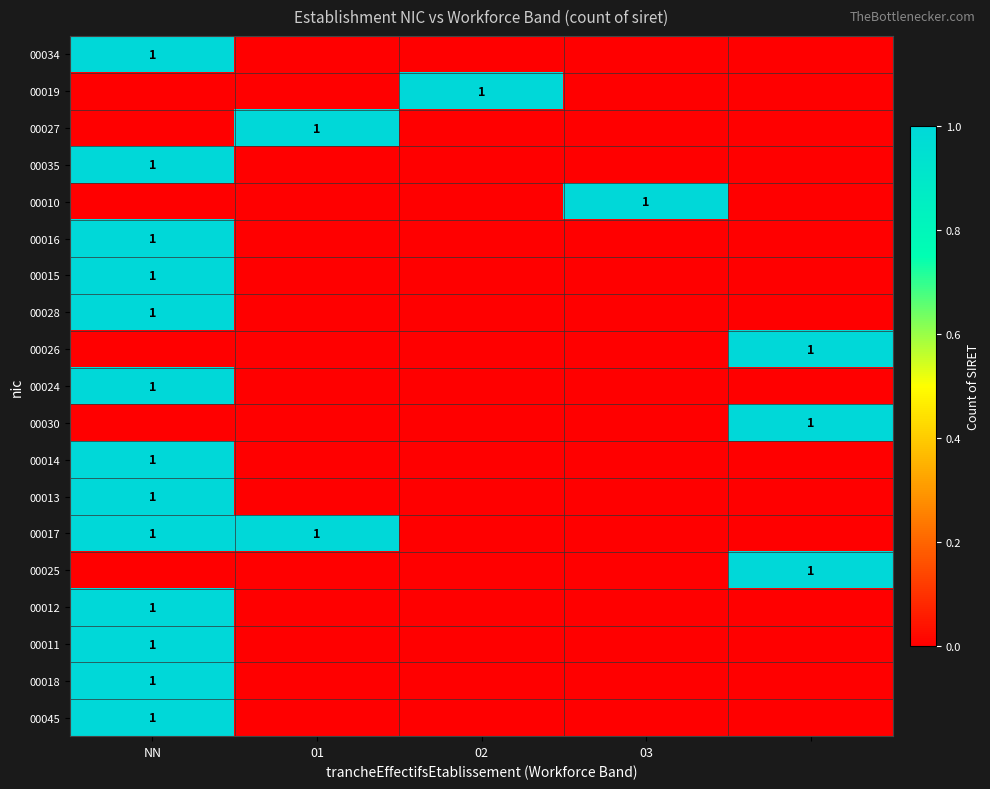

The 00035 series shows 1 at NN. True or false?

True